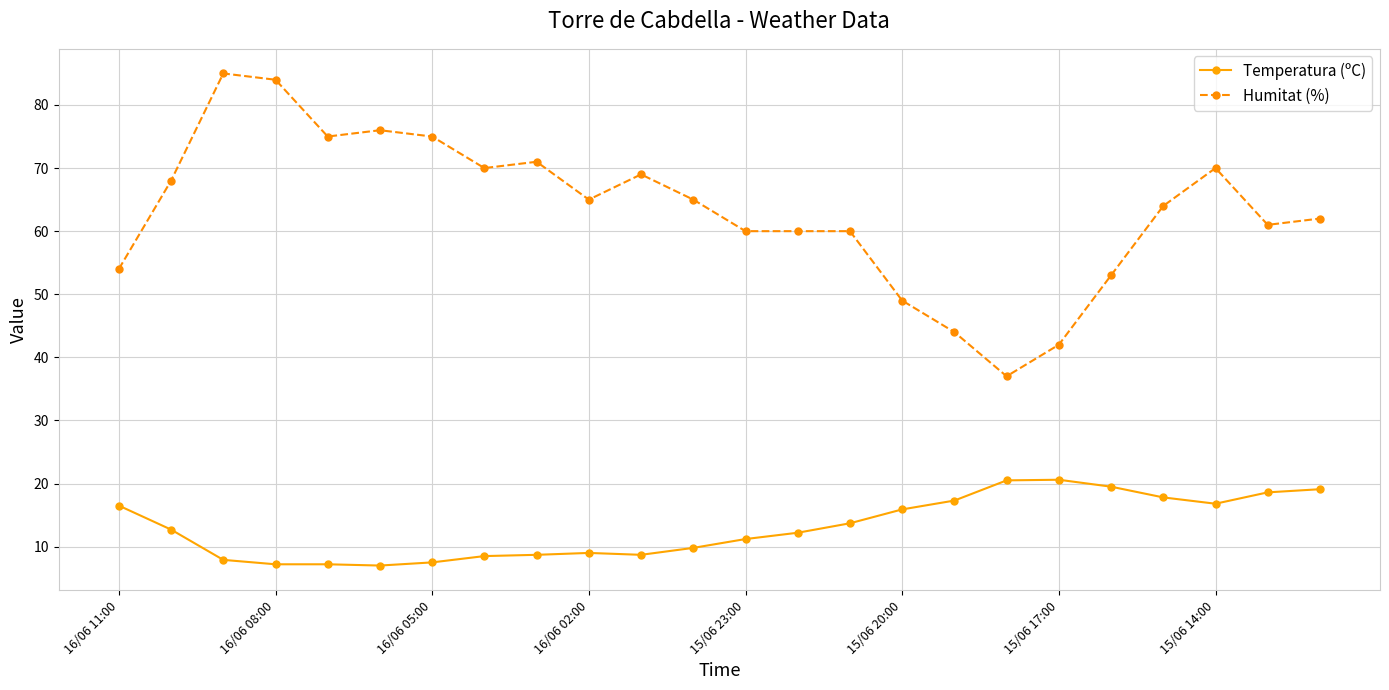

How many lines are shown in the chart?

2